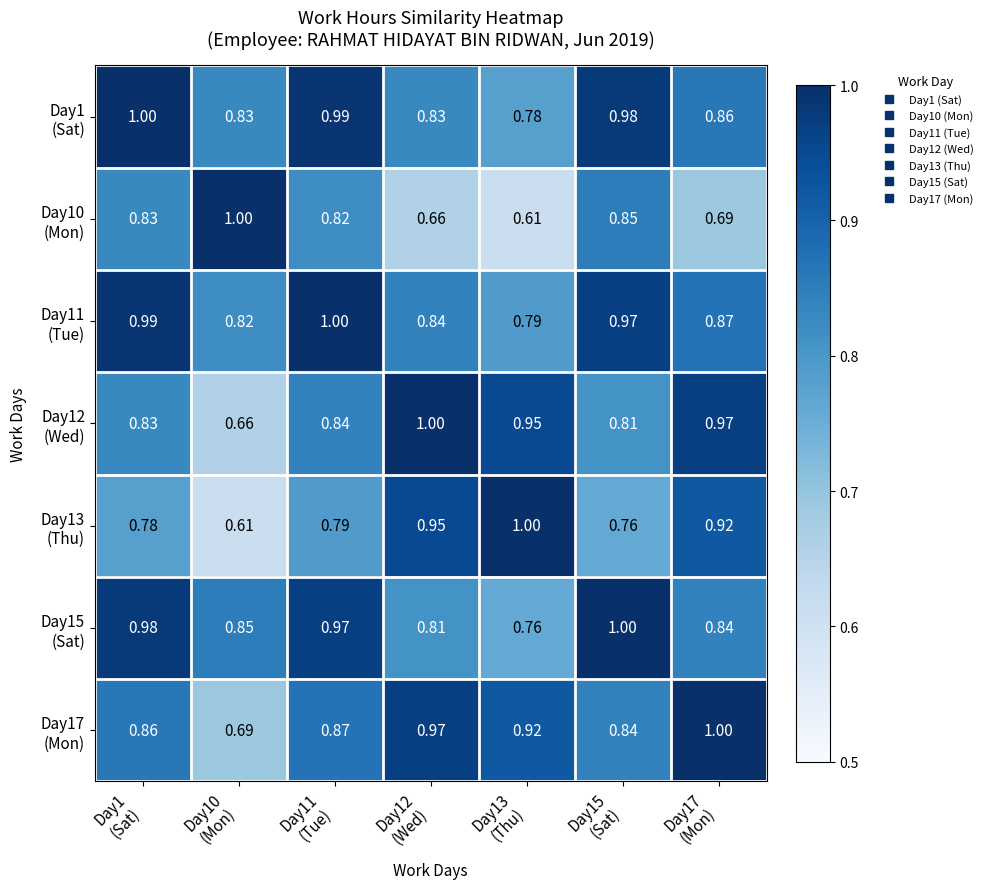

Which series has the largest total across all categories?

Day11 (Tue)